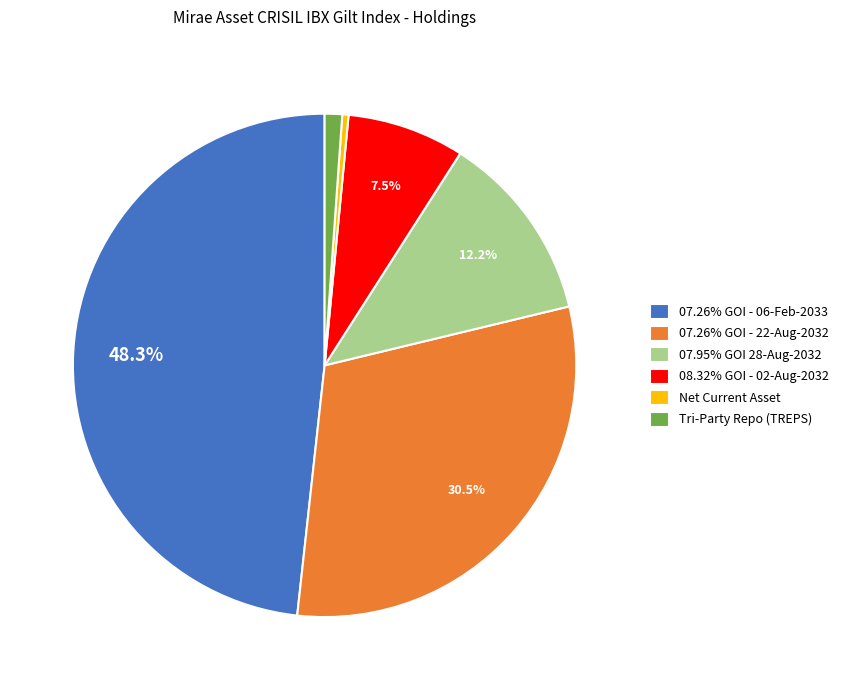

The Tri-Party Repo (TREPS) slice represents 11% of the pie. True or false?

False